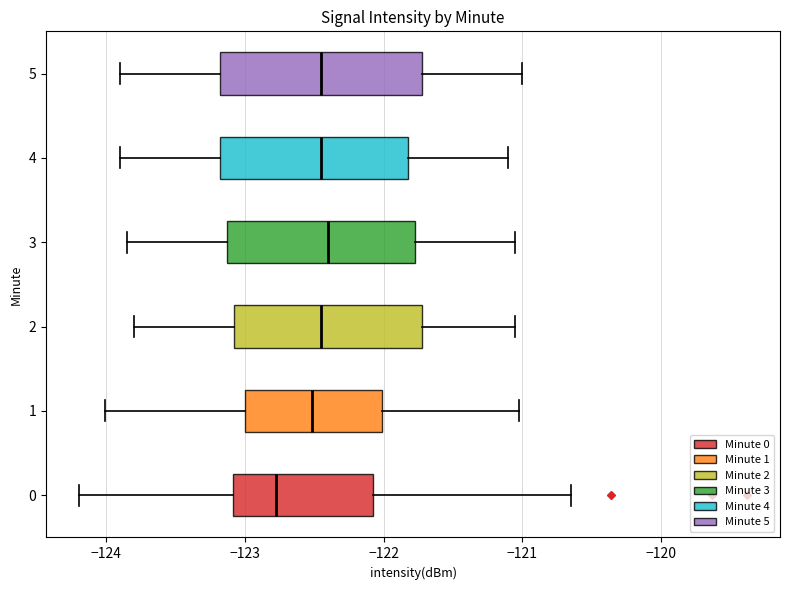

Reading bottom to top, transcribe this box plot: for each box, give where its median line is, the range the box spans, and where its two whiskers end, as read against the x-axis. The values are not printed on the chart, so give them approximately, as read against the axis.

0: median -122.8, box -123.1 to -122.1, whiskers -124.2 to -120.6
1: median -122.5, box -123.0 to -122.0, whiskers -124.0 to -121.0
2: median -122.4, box -123.1 to -121.7, whiskers -123.8 to -121.0
3: median -122.4, box -123.1 to -121.8, whiskers -123.8 to -121.0
4: median -122.4, box -123.2 to -121.8, whiskers -123.9 to -121.1
5: median -122.4, box -123.2 to -121.7, whiskers -123.9 to -121.0